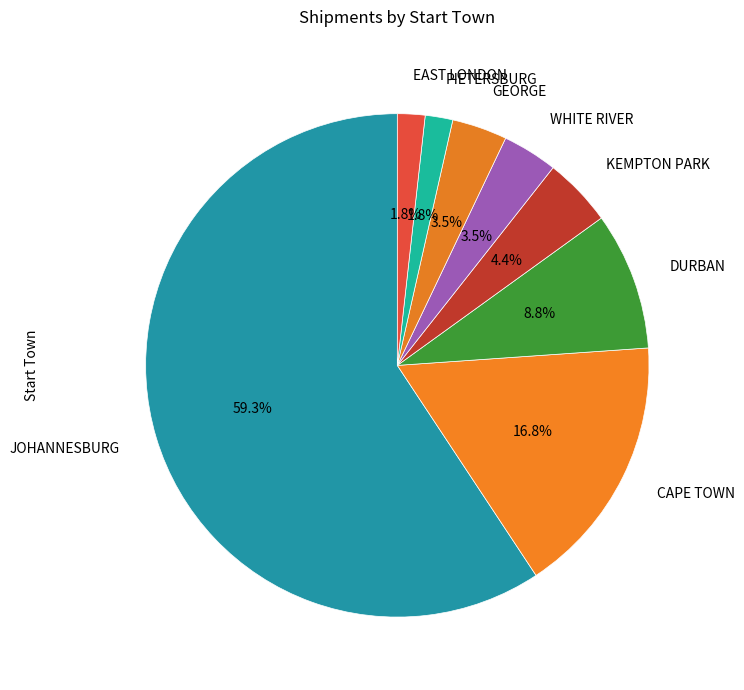

How many slices are in this pie chart?

8